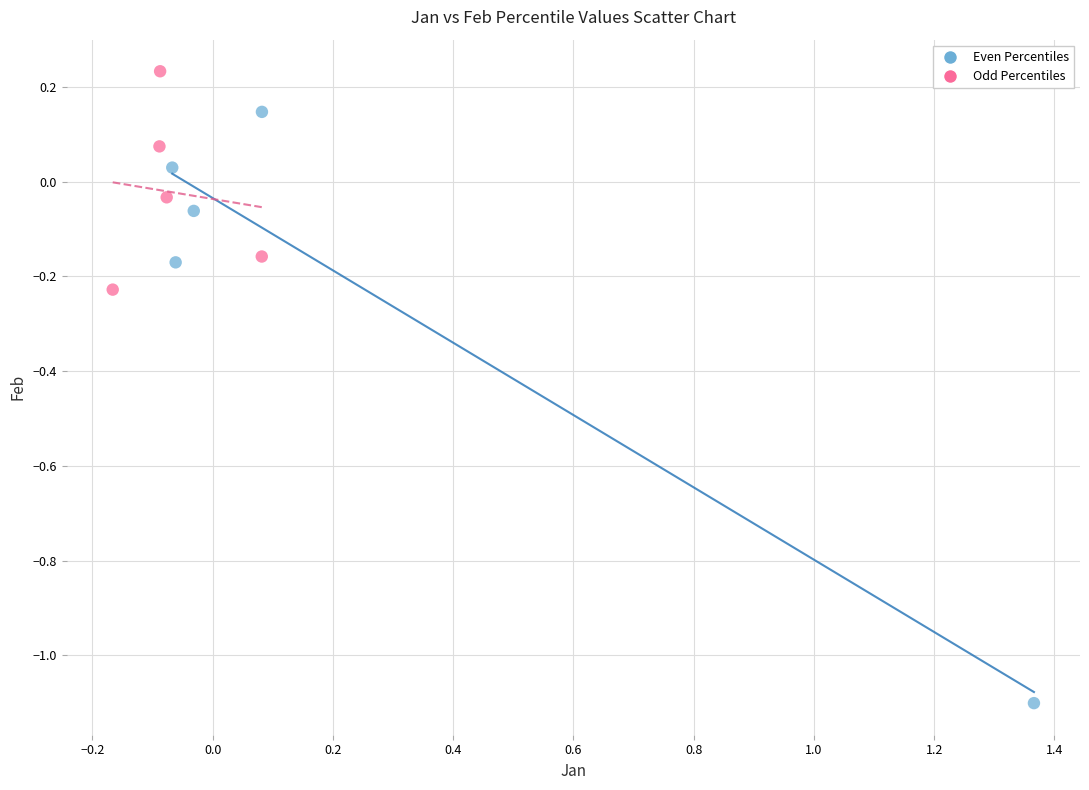

Which series has the largest Y range (max minus min)?

Even Percentiles